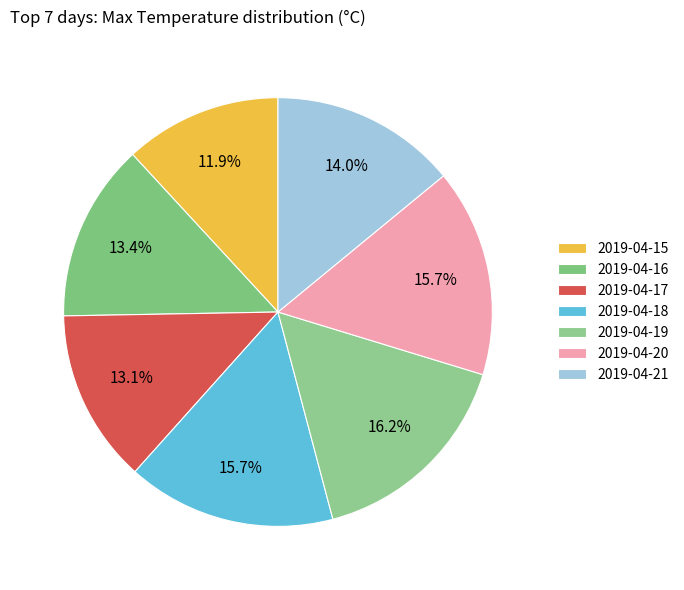

Is 2019-04-15 the majority of the pie?

No